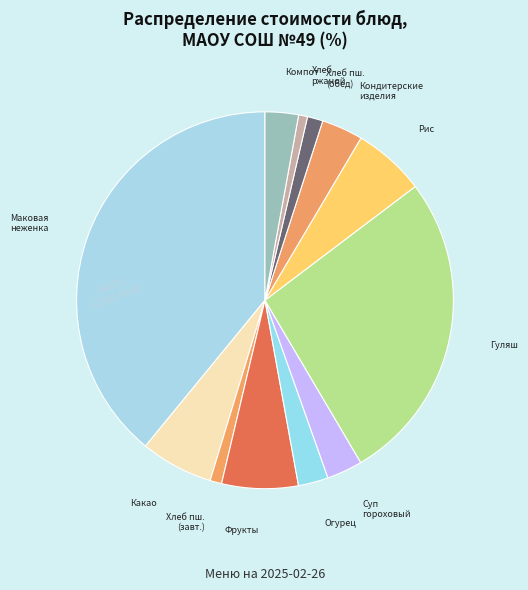

How many segments does this pie chart have?

12